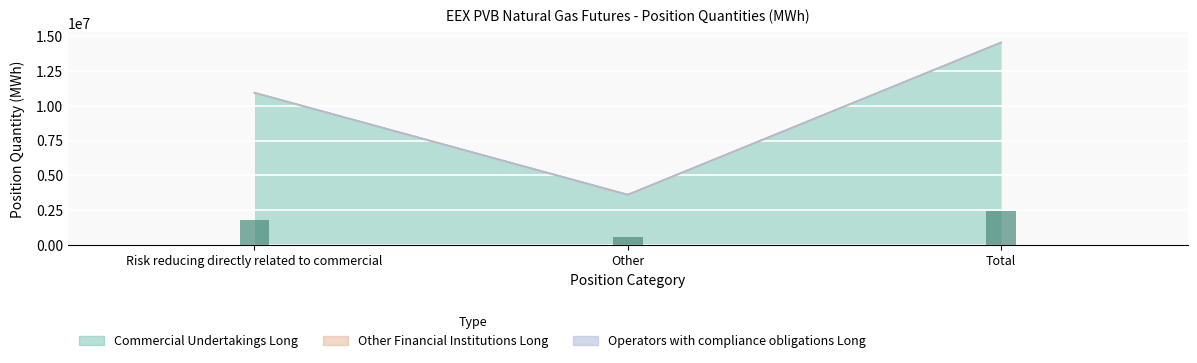

What is the spread (max minus min) of values at Risk reducing directly related to commercial?

10936558